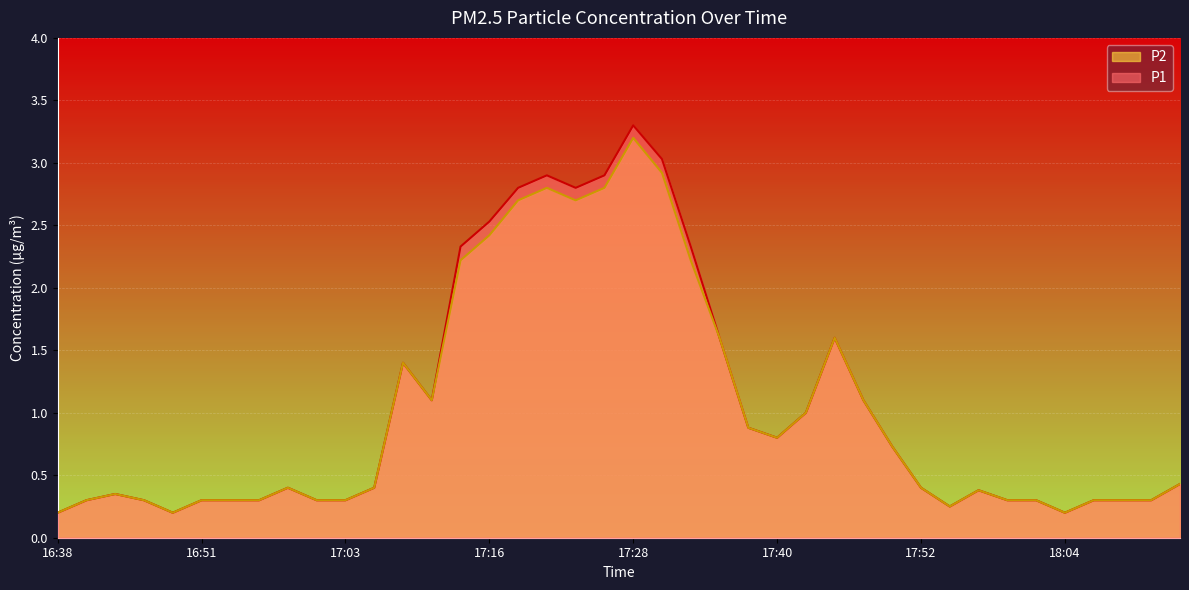

Where is P2 nearest to the value 1?

17:42